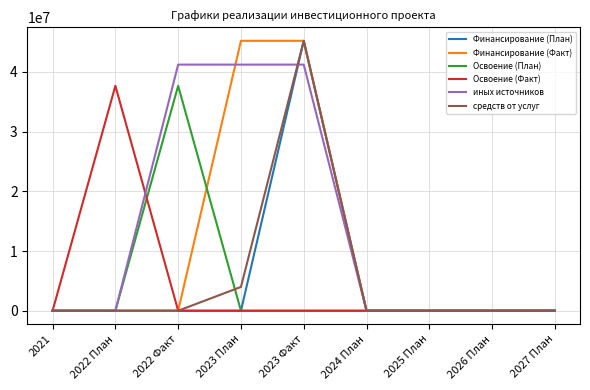

Does the chart display data point markers on the line(s)?

No